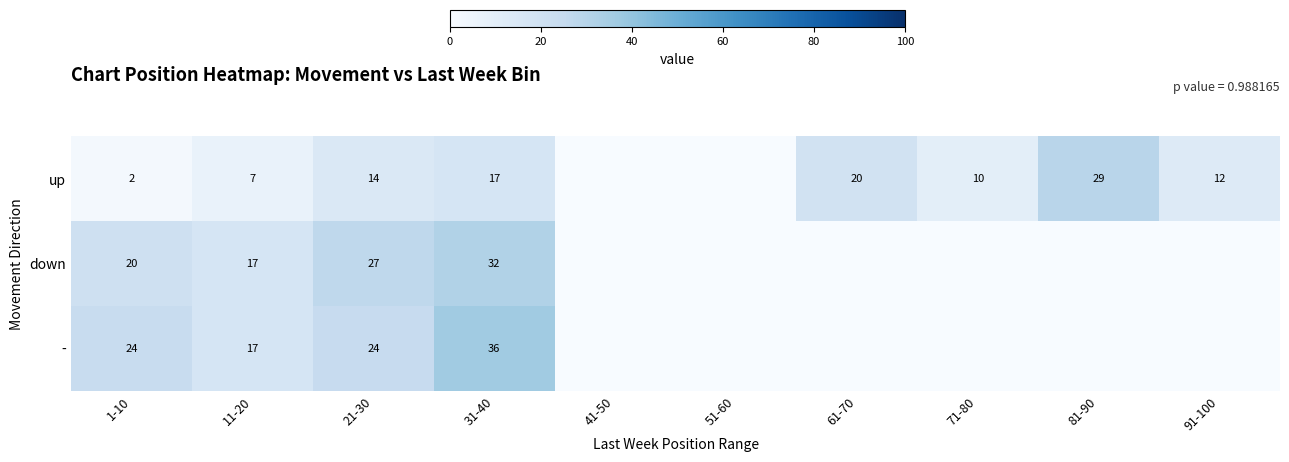

What is the sum of the up values at 11-20 and 61-70?

27